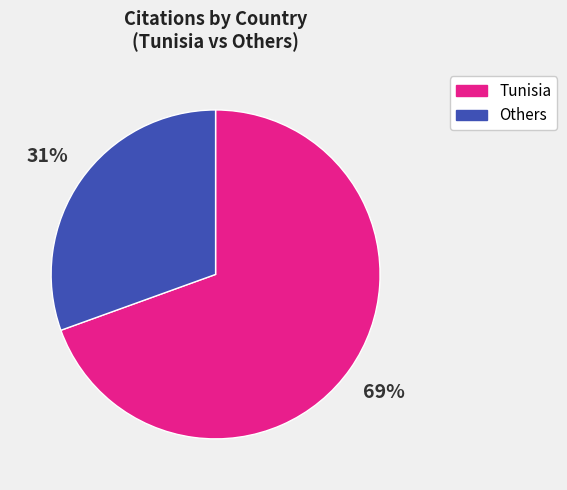

How many segments does this pie chart have?

2